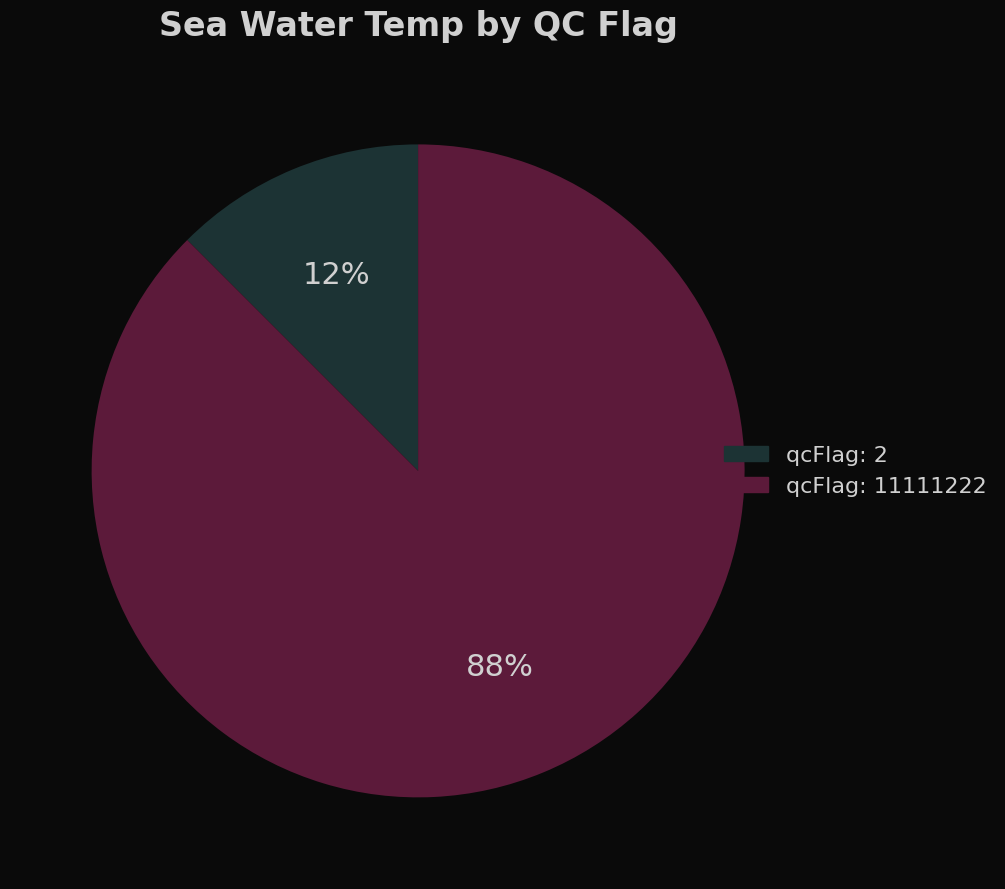

Which has a higher value, qcFlag: 2 or qcFlag: 11111222?

qcFlag: 11111222